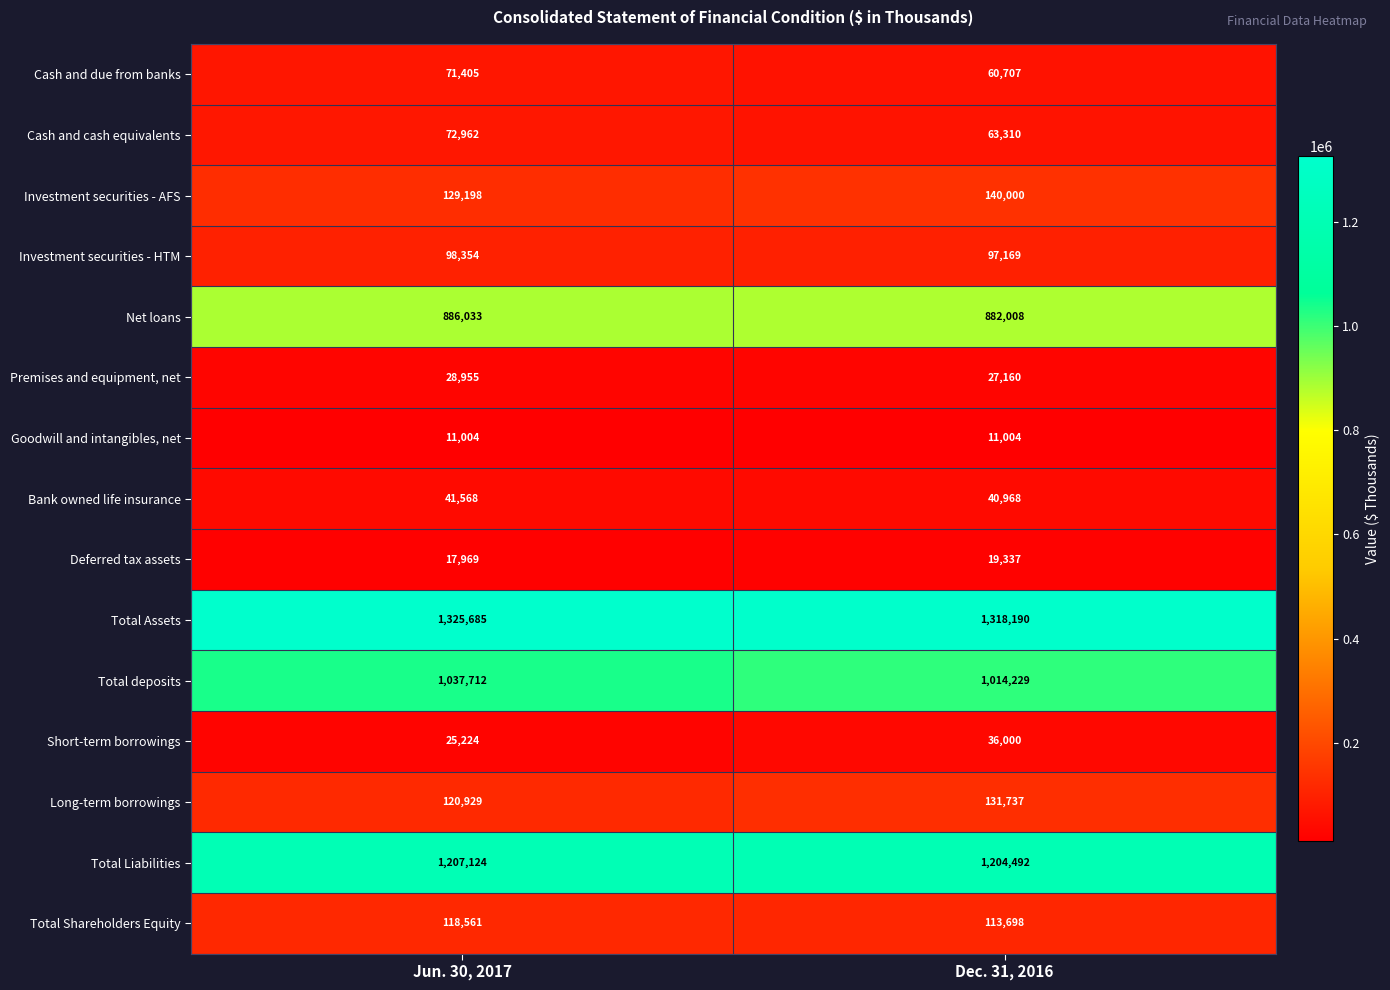

Reading left to right, list all the values displayed in this chart.

Cash and due from banks: 71405	60707
Cash and cash equivalents: 72962	63310
Investment securities - AFS: 129198	140000
Investment securities - HTM: 98354	97169
Net loans: 886033	882008
Premises and equipment, net: 28955	27160
Goodwill and intangibles, net: 11004	11004
Bank owned life insurance: 41568	40968
Deferred tax assets: 17969	19337
Total Assets: 1325685	1318190
Total deposits: 1037712	1014229
Short-term borrowings: 25224	36000
Long-term borrowings: 120929	131737
Total Liabilities: 1207124	1204492
Total Shareholders Equity: 118561	113698